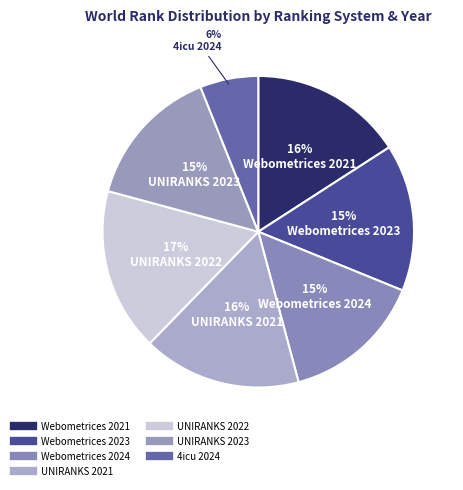

Count the number of slices in the pie.

7